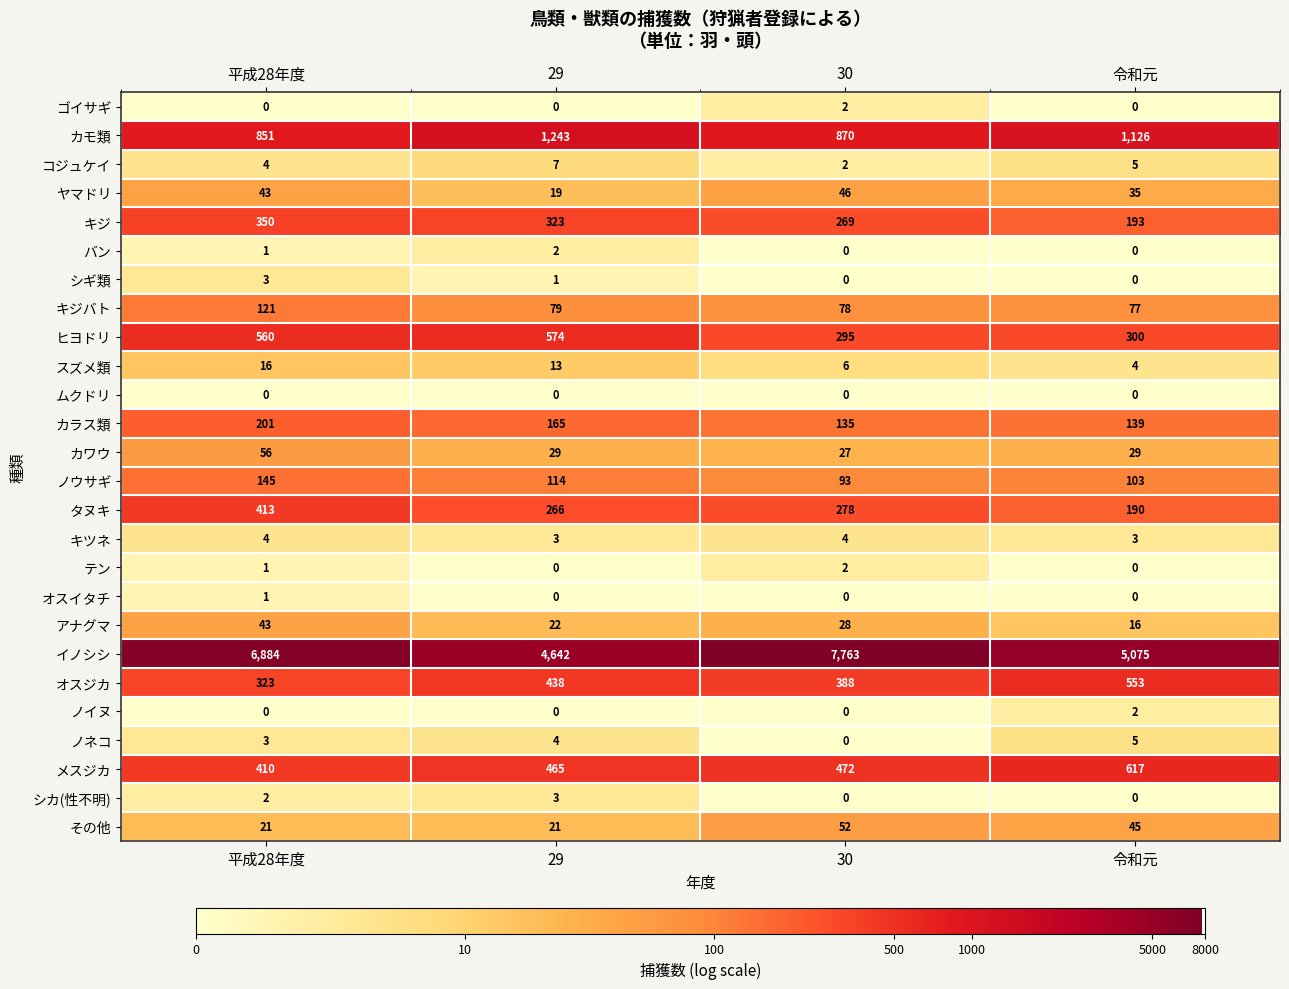

Which category has the highest value across all series?

30